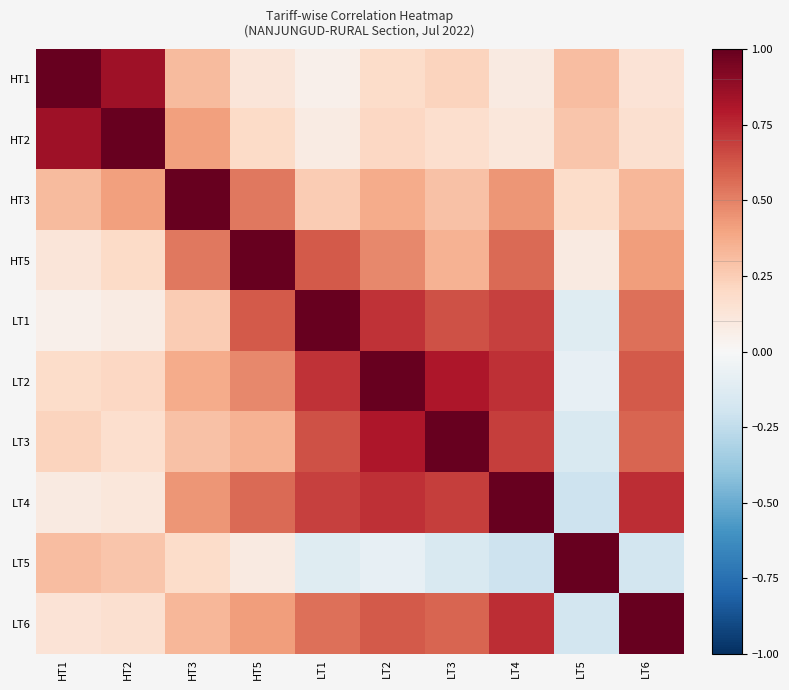

Reading left to right, extract all data points from this chart.

HT1: HT1=1.0	HT2=0.8	HT3=0.3	HT5=0.1	LT1=0.1	LT2=0.2	LT3=0.2	LT4=0.1	LT5=0.3	LT6=0.1
HT2: HT1=0.8	HT2=1.0	HT3=0.4	HT5=0.2	LT1=0.1	LT2=0.2	LT3=0.2	LT4=0.1	LT5=0.3	LT6=0.2
HT3: HT1=0.3	HT2=0.4	HT3=1.0	HT5=0.5	LT1=0.2	LT2=0.4	LT3=0.3	LT4=0.4	LT5=0.2	LT6=0.3
HT5: HT1=0.1	HT2=0.2	HT3=0.5	HT5=1.0	LT1=0.6	LT2=0.5	LT3=0.3	LT4=0.6	LT5=0.1	LT6=0.4
LT1: HT1=0.1	HT2=0.1	HT3=0.2	HT5=0.6	LT1=1.0	LT2=0.7	LT3=0.6	LT4=0.7	LT5=-0.1	LT6=0.6
LT2: HT1=0.2	HT2=0.2	HT3=0.4	HT5=0.5	LT1=0.7	LT2=1.0	LT3=0.8	LT4=0.7	LT5=-0.1	LT6=0.6
LT3: HT1=0.2	HT2=0.2	HT3=0.3	HT5=0.3	LT1=0.6	LT2=0.8	LT3=1.0	LT4=0.7	LT5=-0.1	LT6=0.6
LT4: HT1=0.1	HT2=0.1	HT3=0.4	HT5=0.6	LT1=0.7	LT2=0.7	LT3=0.7	LT4=1.0	LT5=-0.2	LT6=0.7
LT5: HT1=0.3	HT2=0.3	HT3=0.2	HT5=0.1	LT1=-0.1	LT2=-0.1	LT3=-0.1	LT4=-0.2	LT5=1.0	LT6=-0.2
LT6: HT1=0.1	HT2=0.2	HT3=0.3	HT5=0.4	LT1=0.6	LT2=0.6	LT3=0.6	LT4=0.7	LT5=-0.2	LT6=1.0